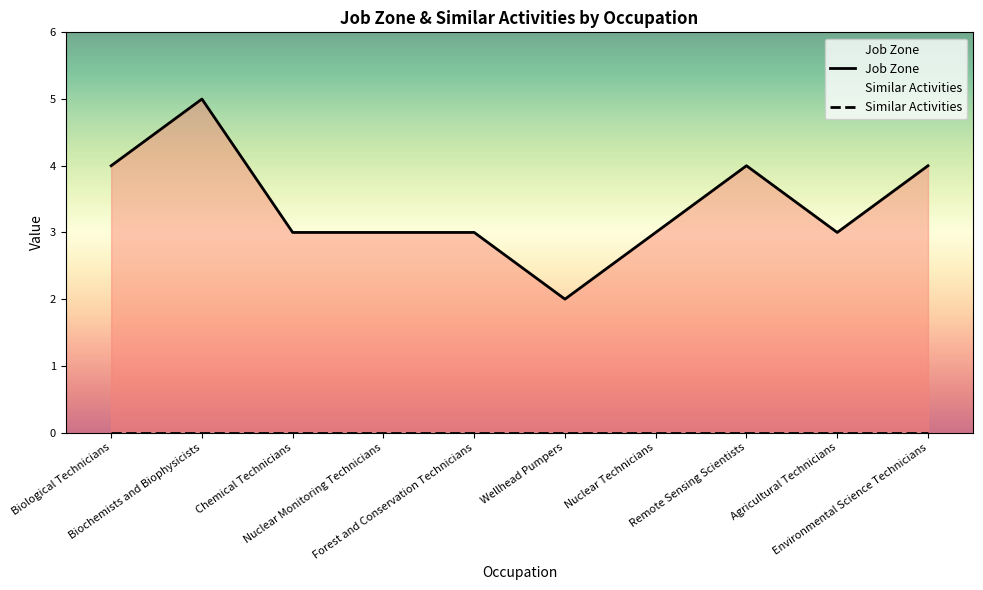

True or false: Job Zone and Similar Activities cross at least once.

False